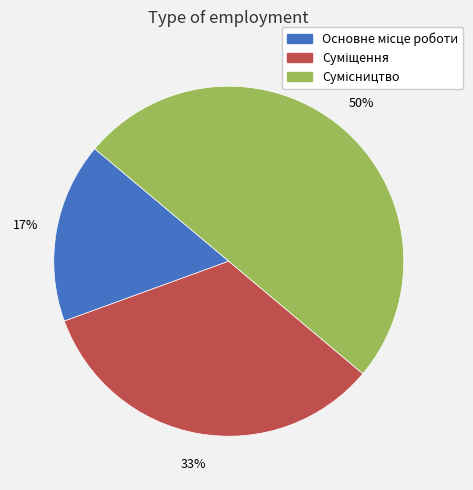

To the nearest percent, what is the average slice percentage?

33%